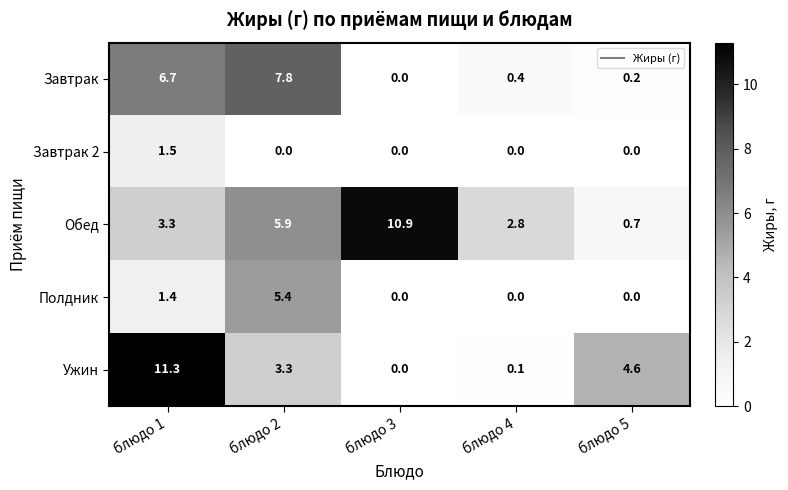

Rank the series by their maximum value, from lowest to highest.

Завтрак 2, Полдник, Завтрак, Обед, Ужин